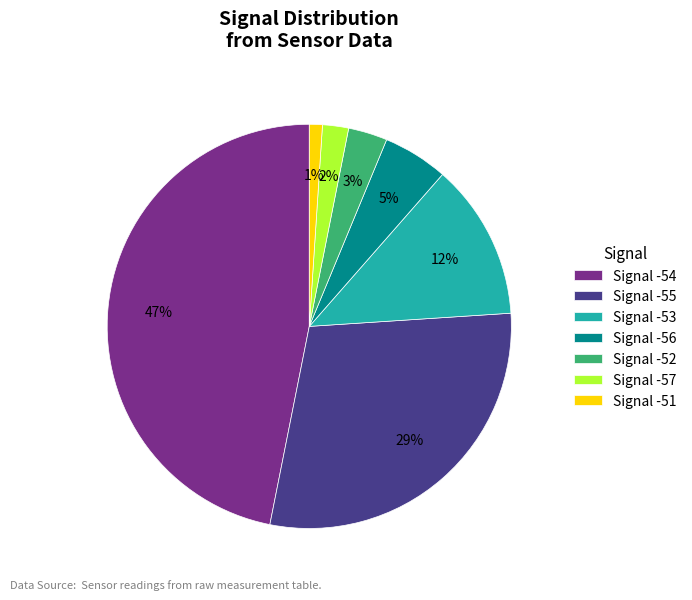

To the nearest percent, what is the difference between the largest and smallest slice percentages?

46%